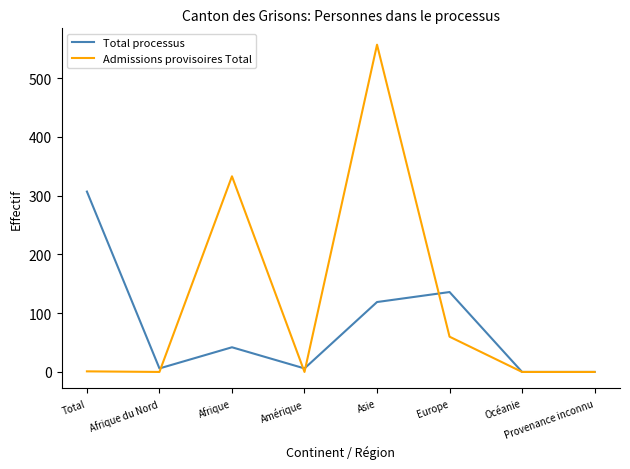

Which category has the highest value across all series?

Asie